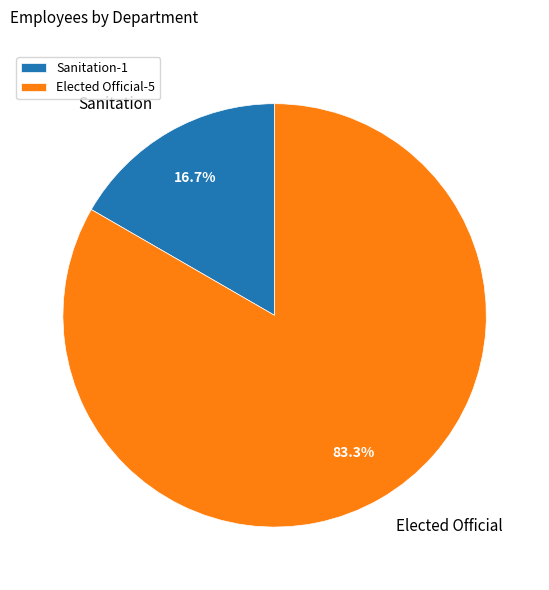

To the nearest percent, what is the average slice percentage?

50%